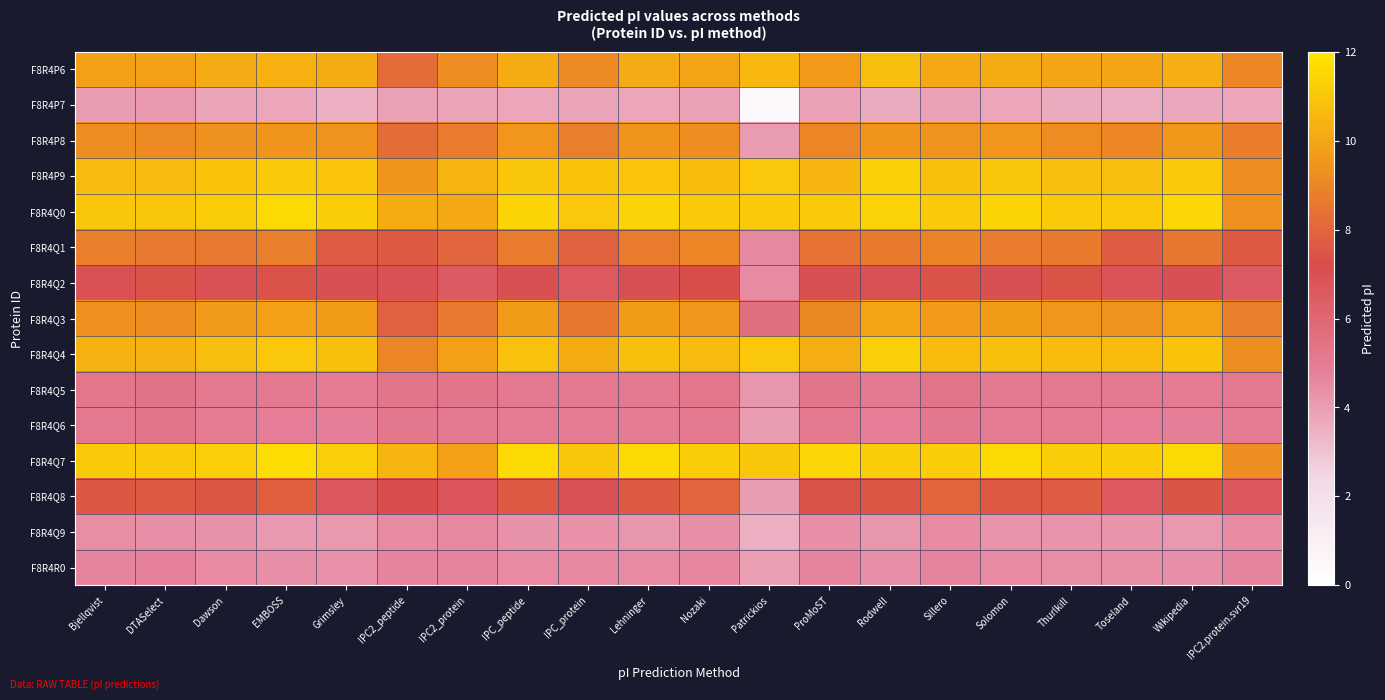

Which has a higher value, EMBOSS or Bjellqvist?

EMBOSS